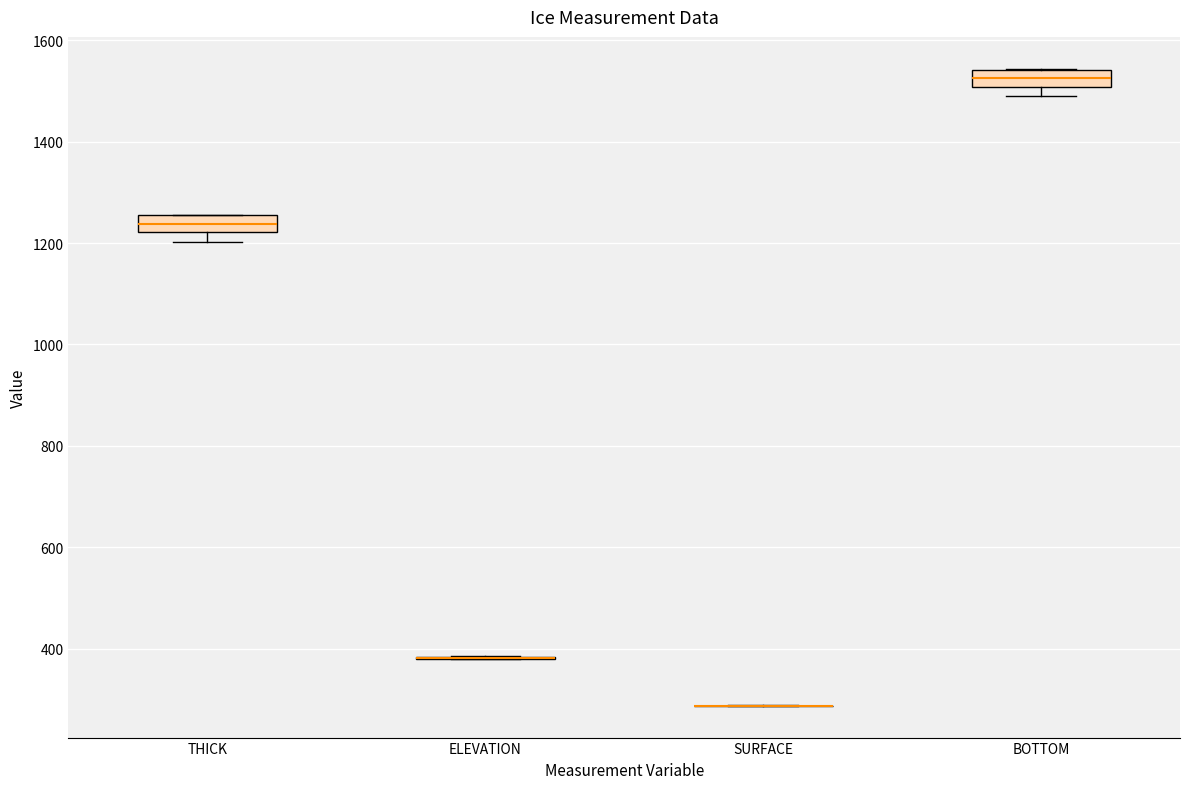

Reading left to right, transcribe this box plot: for each box, give where its median line is, the range the box spans, and where its two whiskers end, as read against the y-axis. The values are not printed on the chart, so give them approximately, as read against the axis.

THICK: median 1240, box 1220 to 1260, whiskers 1200 to 1260
ELEVATION: box collapsed to a line at 380, whiskers 380 to 380
SURFACE: box collapsed to a line at 280, whiskers 280 to 280
BOTTOM: median 1520, box 1500 to 1540, whiskers 1500 (below the box's lower edge) to 1540